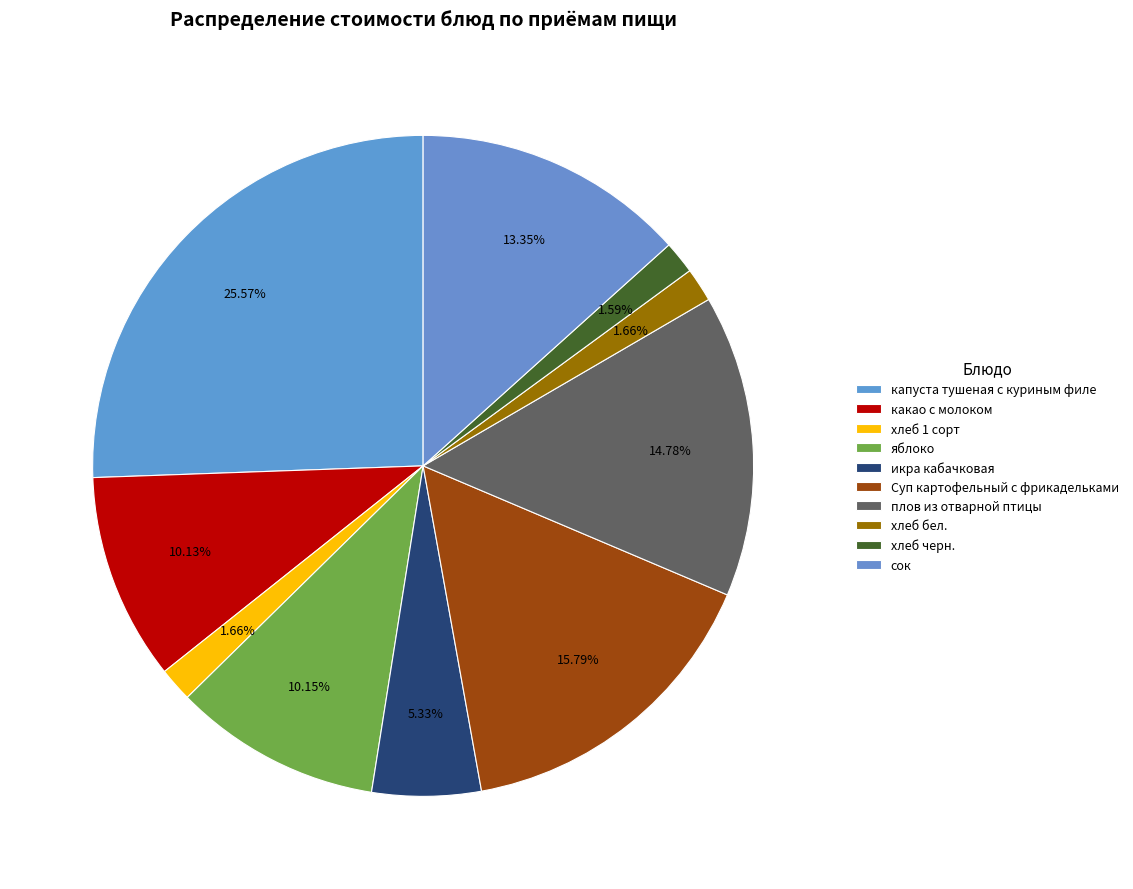

How many slices are in this pie chart?

10